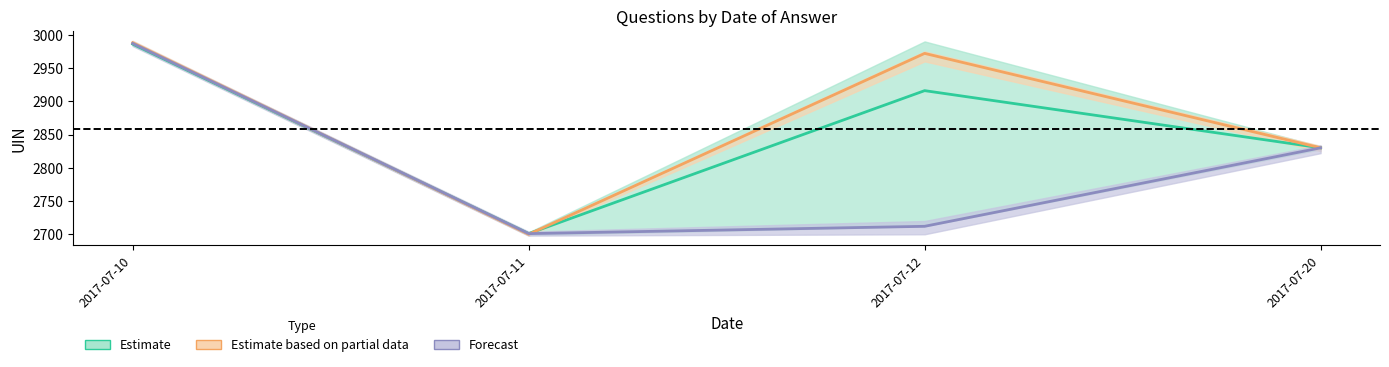

What is the difference between the maximum and minimum values in the Estimate based on partial data series?

288